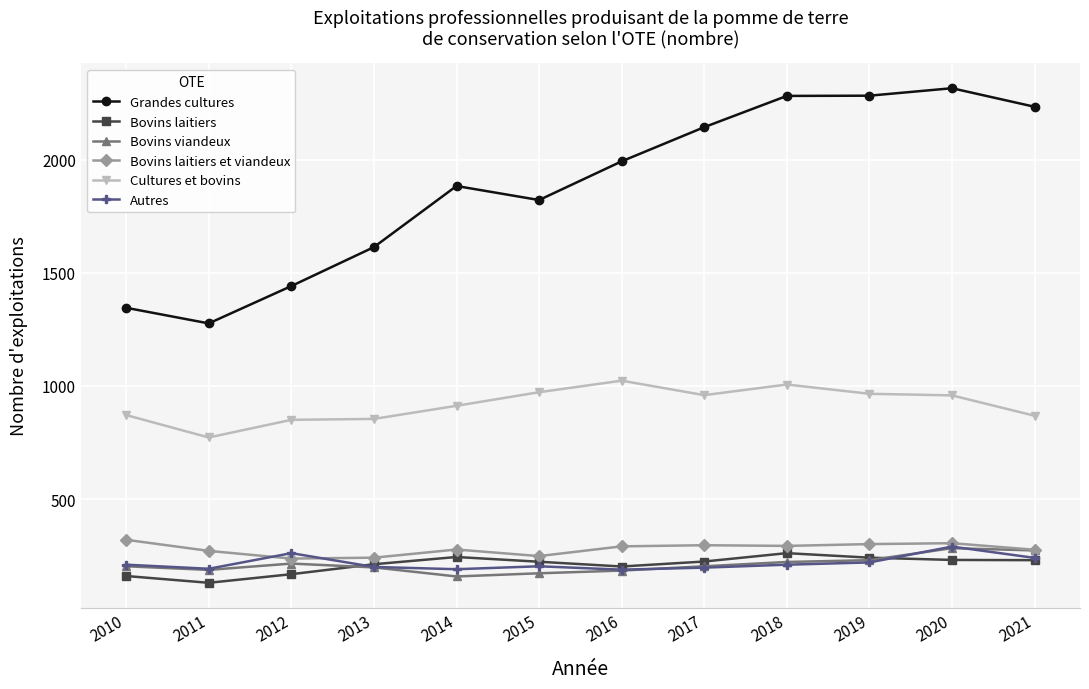

True or false: Bovins viandeux has more than 0 interior local peaks.

True